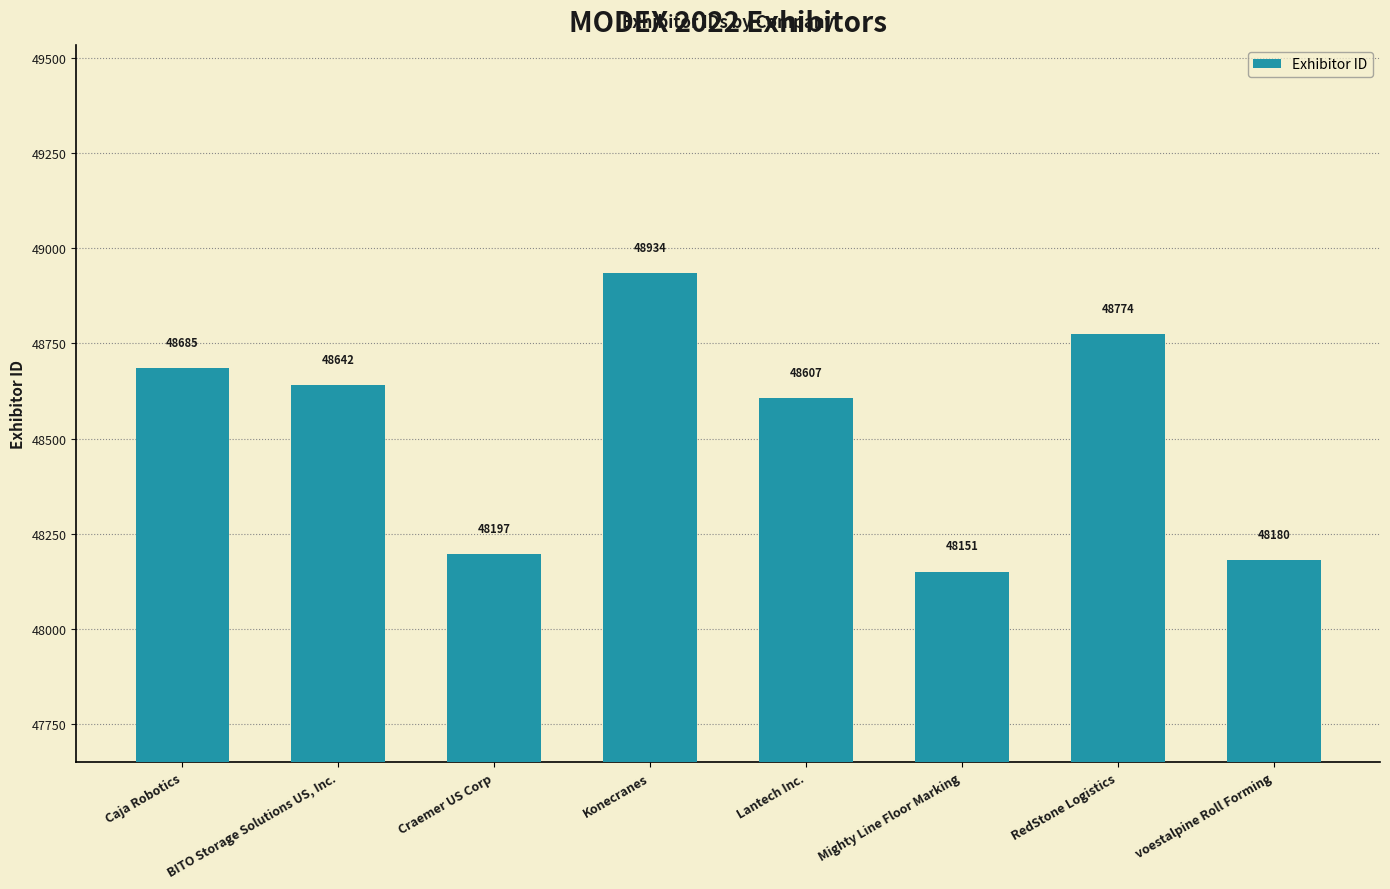

What is the value of the 2nd bar from the left?

48642